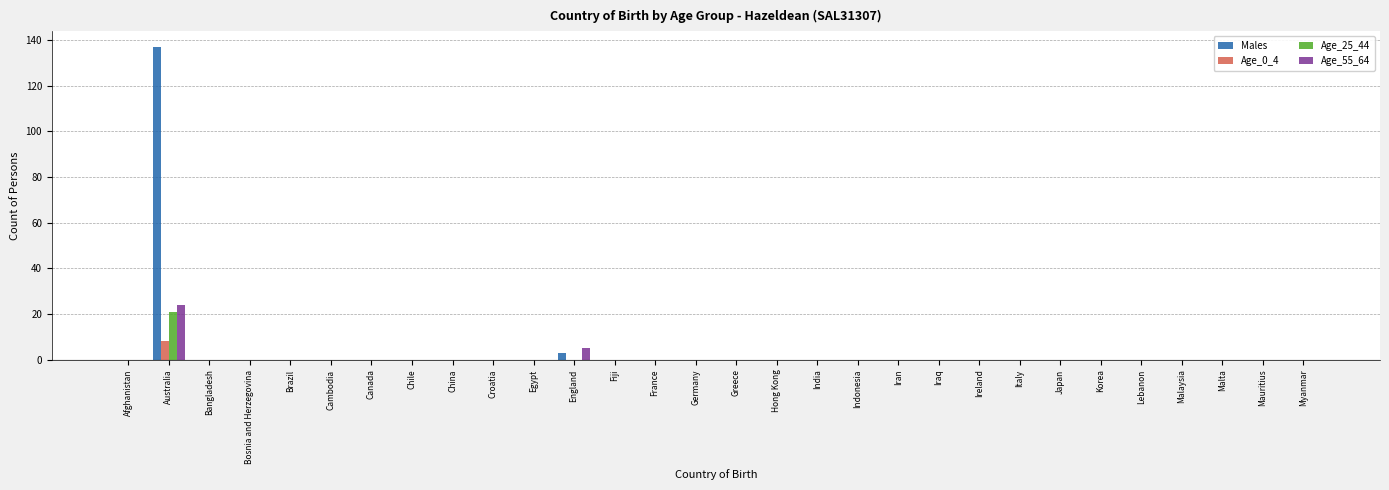

What is the sum of all Age_55_64 values?

29